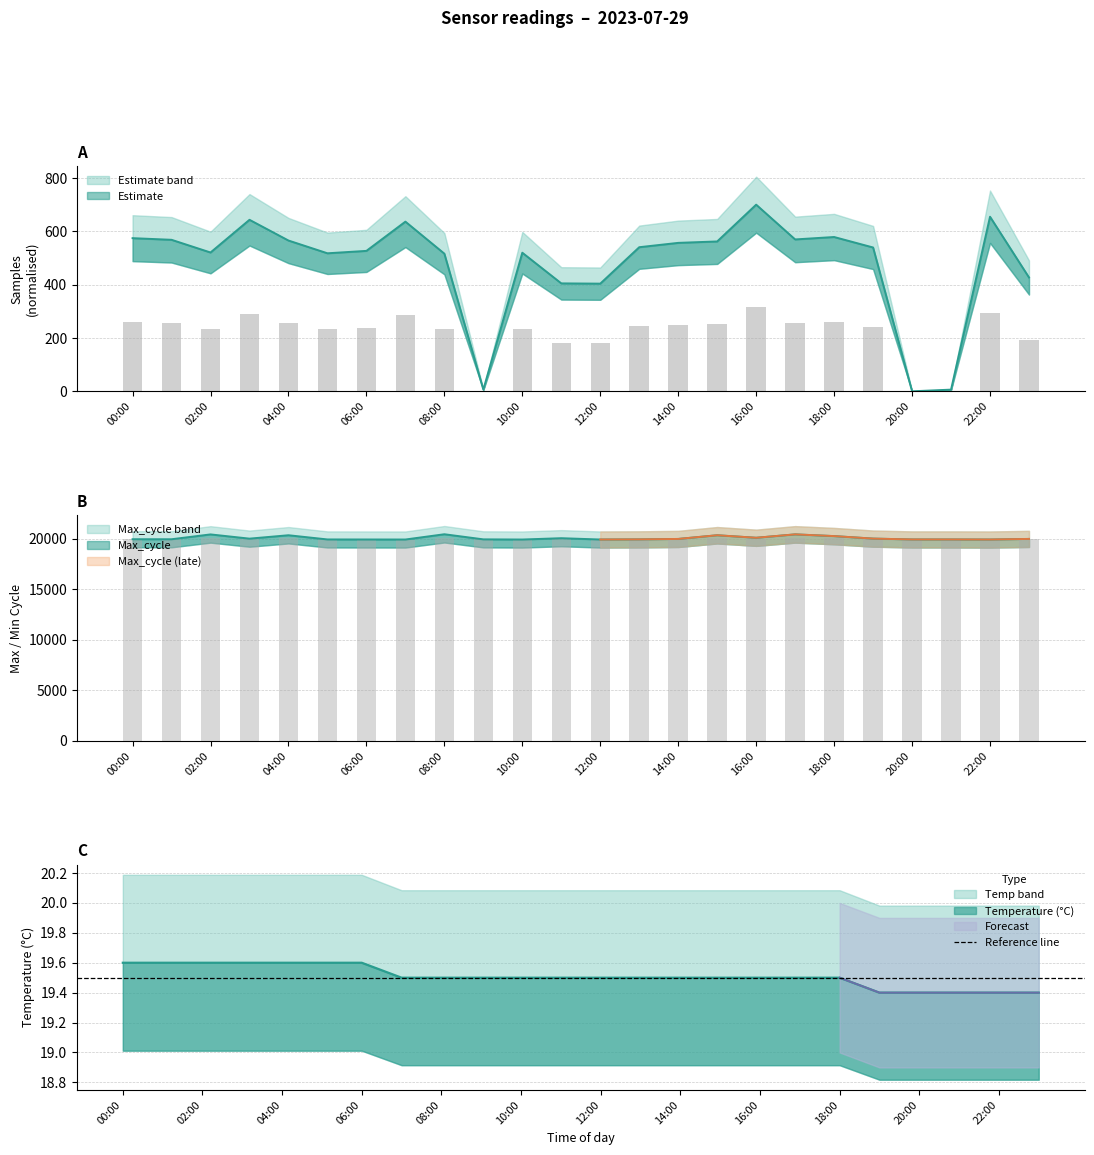

Reading left to right, list all the values displayed in this chart.

Samples: 258.5	255.7	234.3	289.5	254.5	232.9	237.0	286.4	232.3	2.8	233.9	182.1	181.7	243.2	250.5	252.9	315.0	256.3	260.4	242.7	0.0	2.8	294.6	192.1
Max_cycle: 19944.0	19940.0	20419.0	20000.0	20337.0	19921.0	19917.0	19914.0	20435.0	19929.0	19913.0	20044.0	19914.0	19928.0	19970.0	20336.0	20087.0	20423.0	20252.0	20004.0	19921.0	19921.0	19913.0	19972.0
Temp: 19.6	19.6	19.6	19.6	19.6	19.6	19.6	19.5	19.5	19.5	19.5	19.5	19.5	19.5	19.5	19.5	19.5	19.5	19.5	19.4	19.4	19.4	19.4	19.4